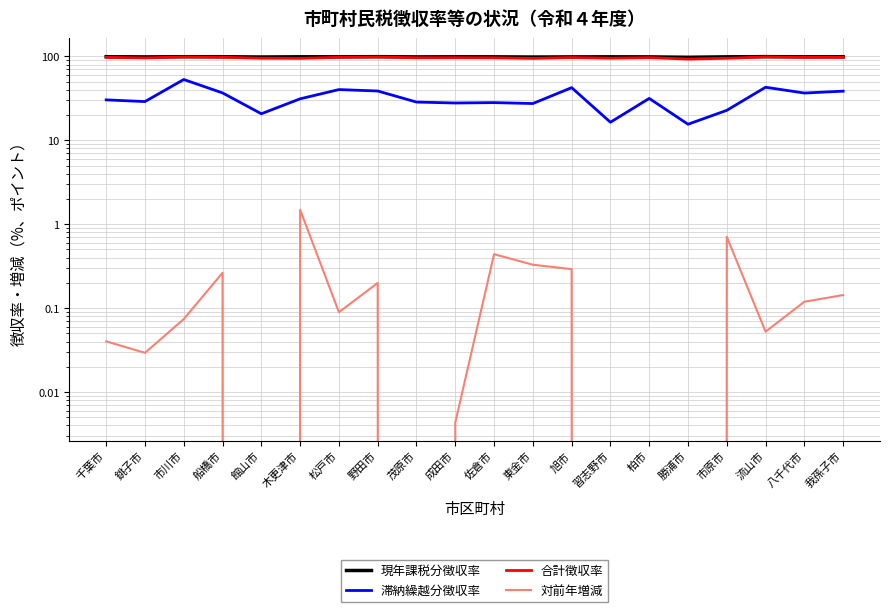

Between 市川市 and 成田市, which is larger?

市川市